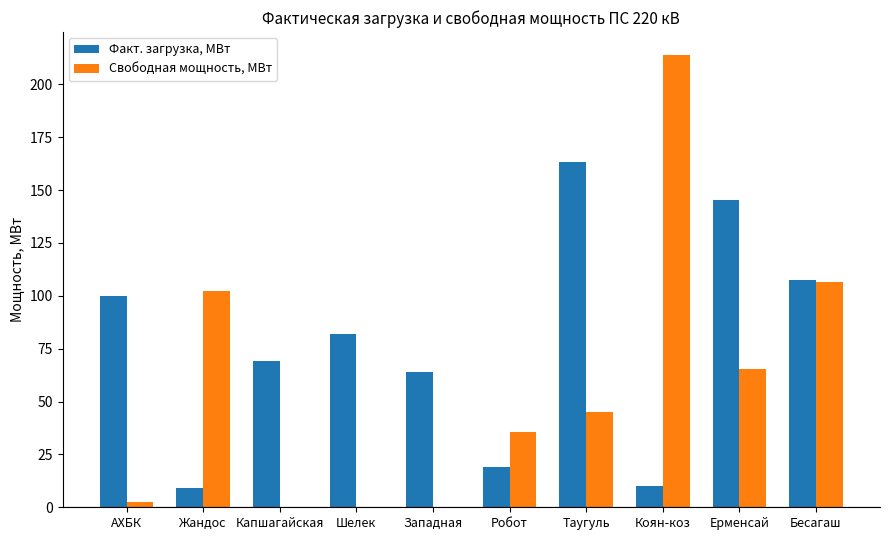

What is the total value across all series at Ерменсай?

210.5